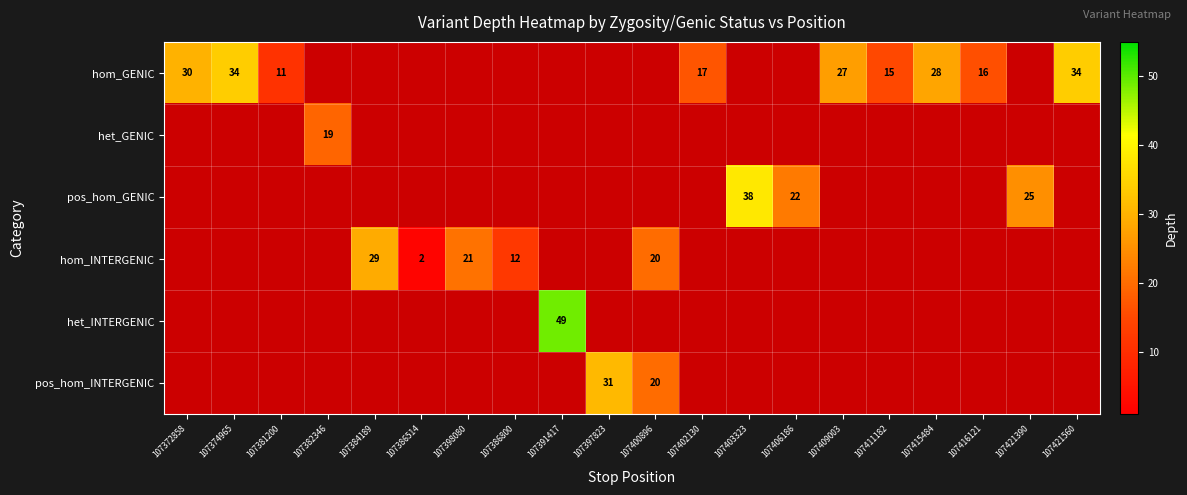

Between 107415484 and 107372858, which is larger?

107372858